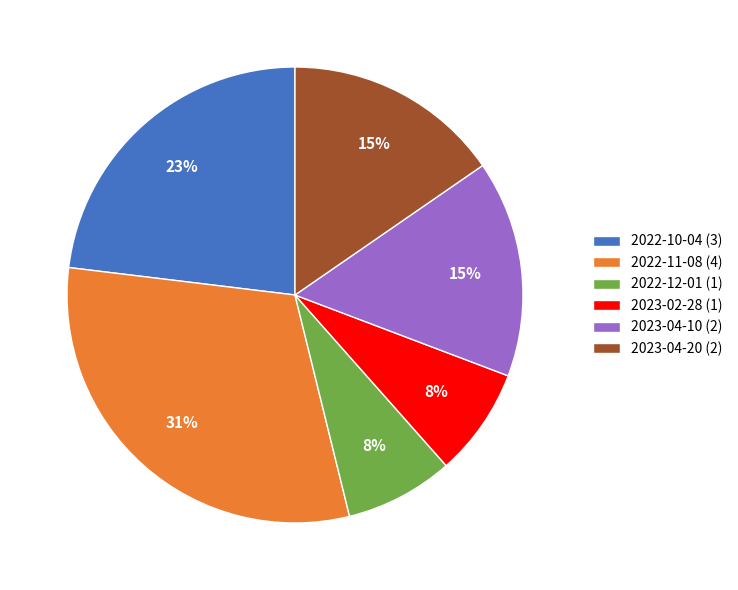

Approximately how many times larger is the value at 2023-04-10 (2) compared to 2022-11-08 (4)?

0.5